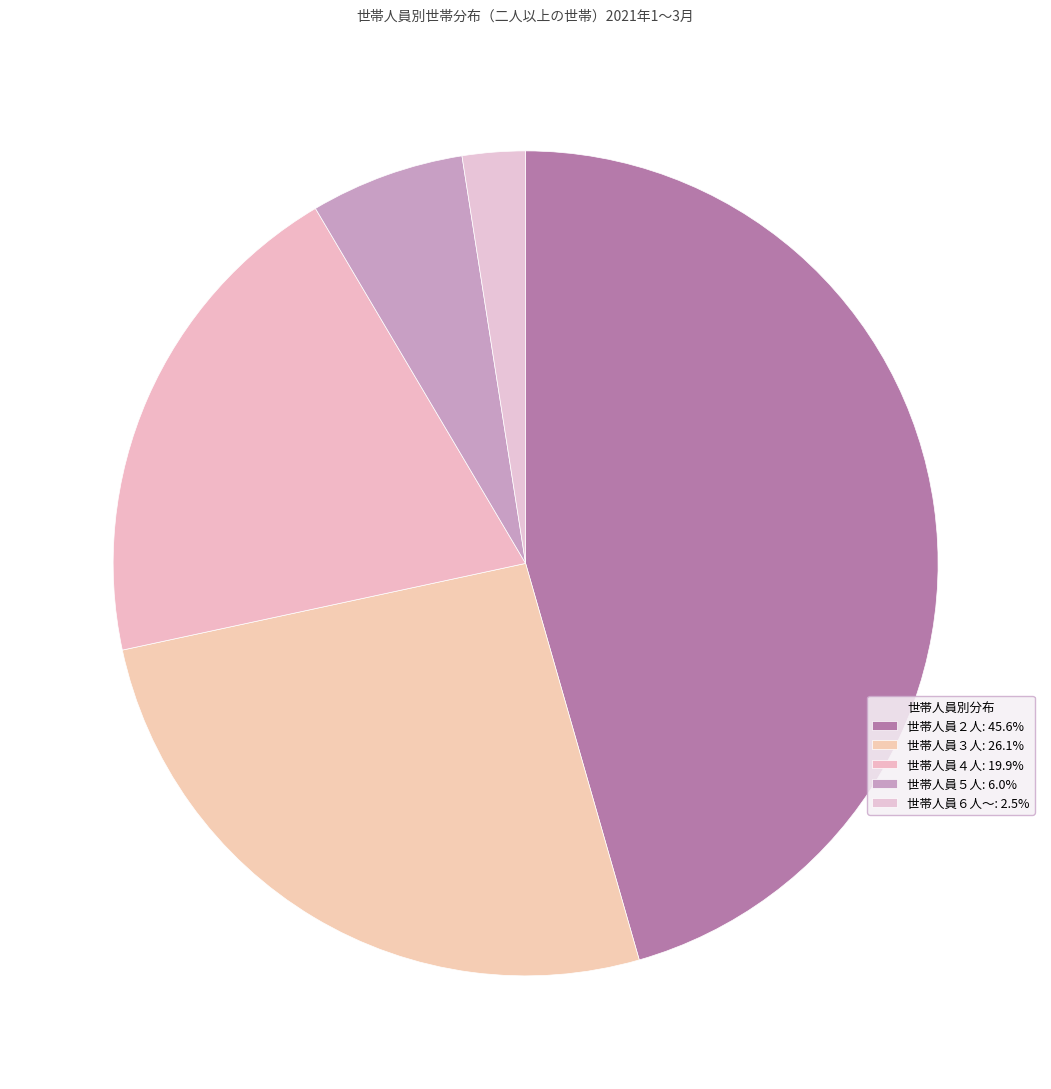

Count the number of slices in the pie.

5